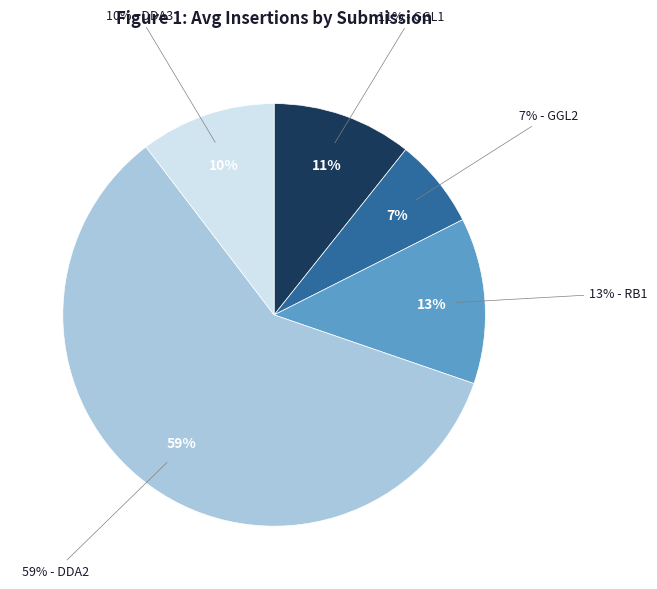

Rank the categories by value from highest to lowest.

DDA2, RB1, GGL1, DDA3, GGL2